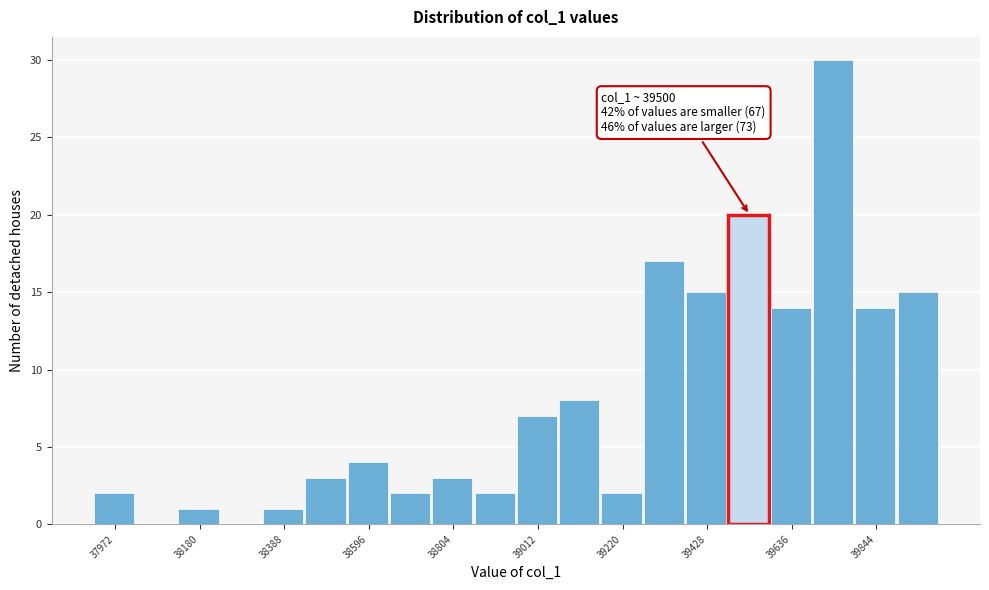

Read against the x-axis, roughly where is the centre of the tallest bar?

39750